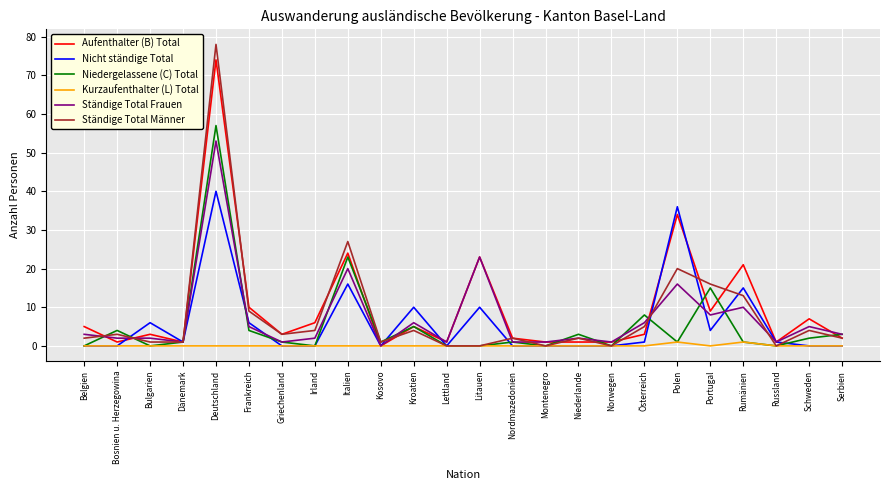

True or false: Ständige Total Frauen and Aufenthalter (B) Total intersect in this chart.

True